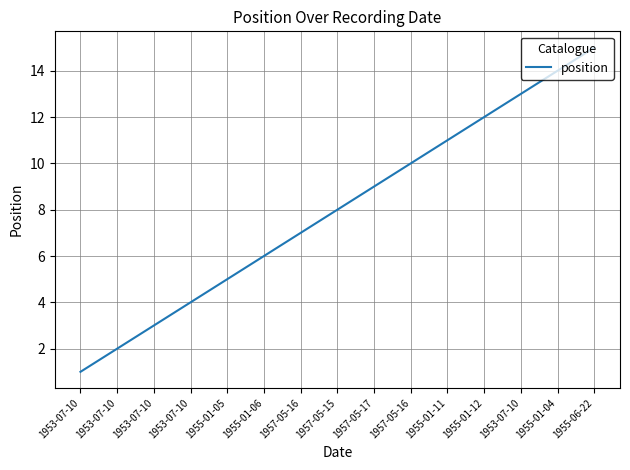

Rank the categories by value from lowest to highest.

1953-07-10, 1953-07-10, 1953-07-10, 1953-07-10, 1955-01-05, 1955-01-06, 1957-05-16, 1957-05-15, 1957-05-17, 1957-05-16, 1955-01-11, 1955-01-12, 1953-07-10, 1955-01-04, 1955-06-22